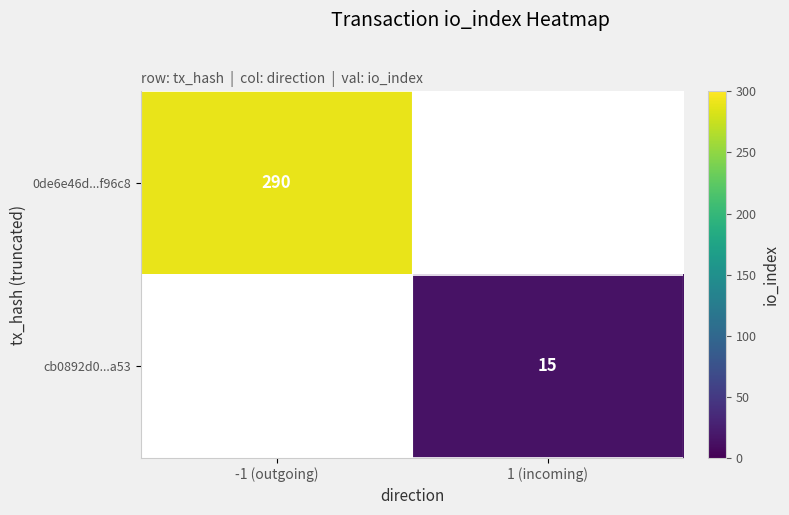

Is the value of cb0892d0...a53 at 1 (incoming) greater than the value of 0de6e46d...f96c8 at -1 (outgoing)?

No